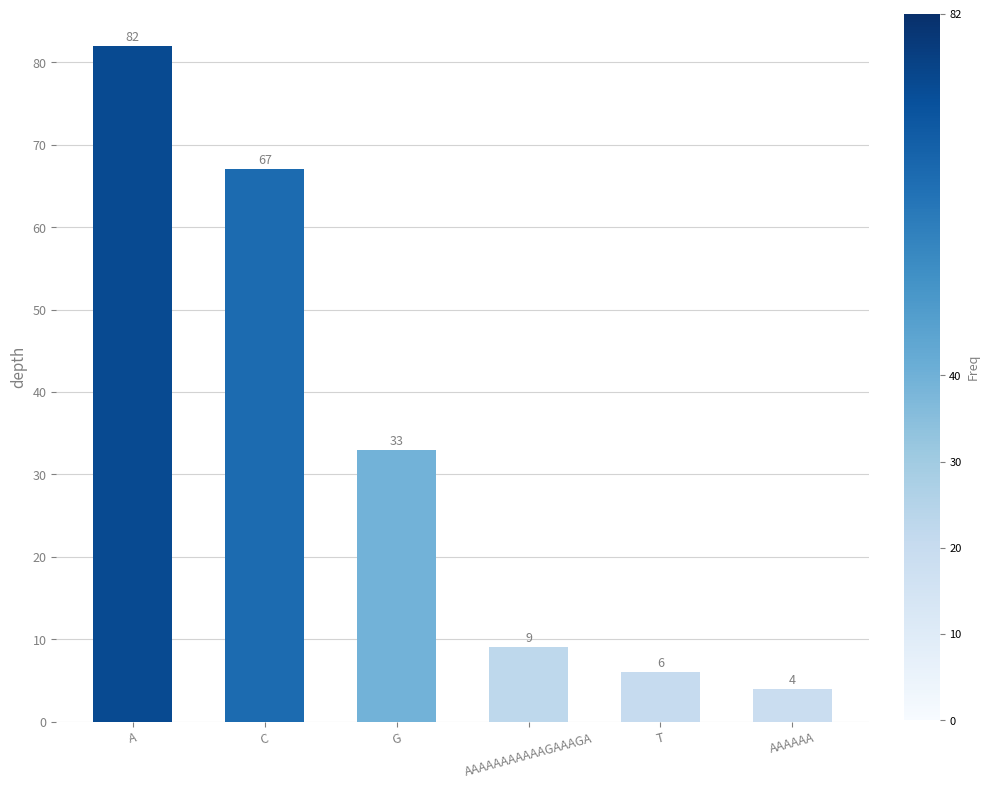

What is the minimum value shown in the chart?

4